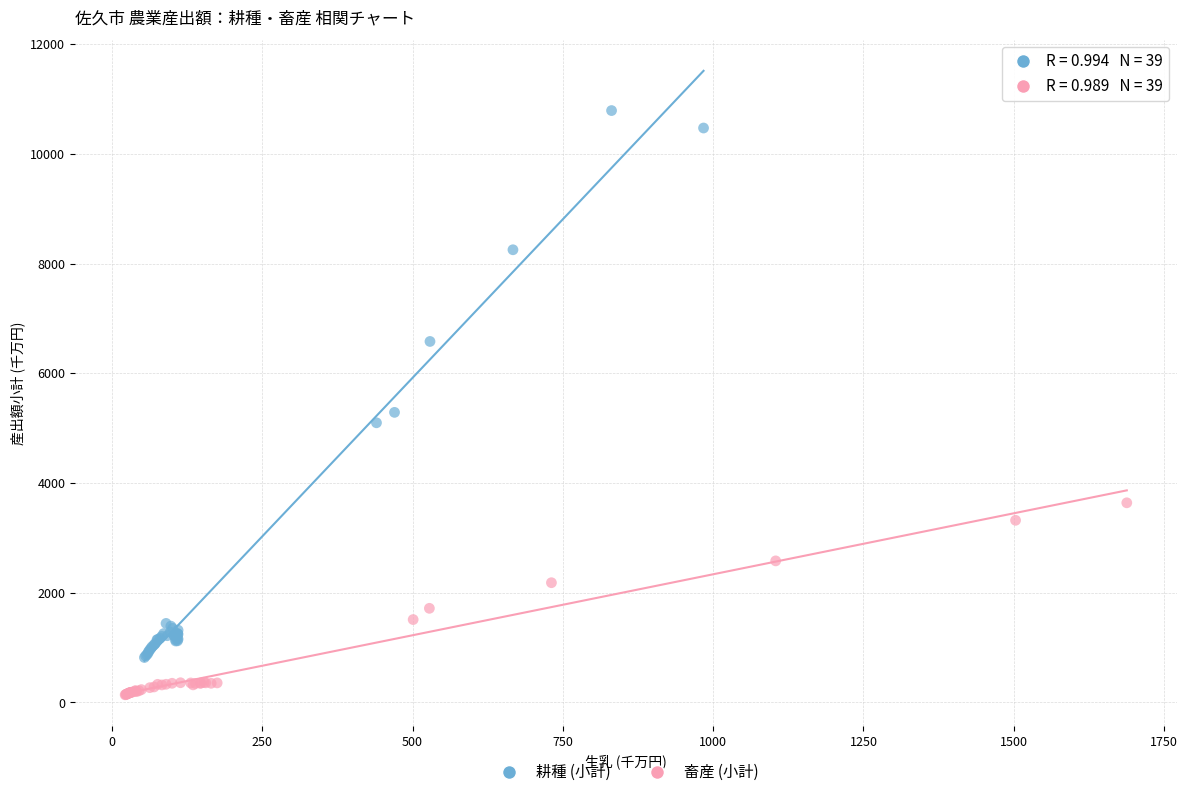

Which series contains the lowest Y value?

畜産 (小計)